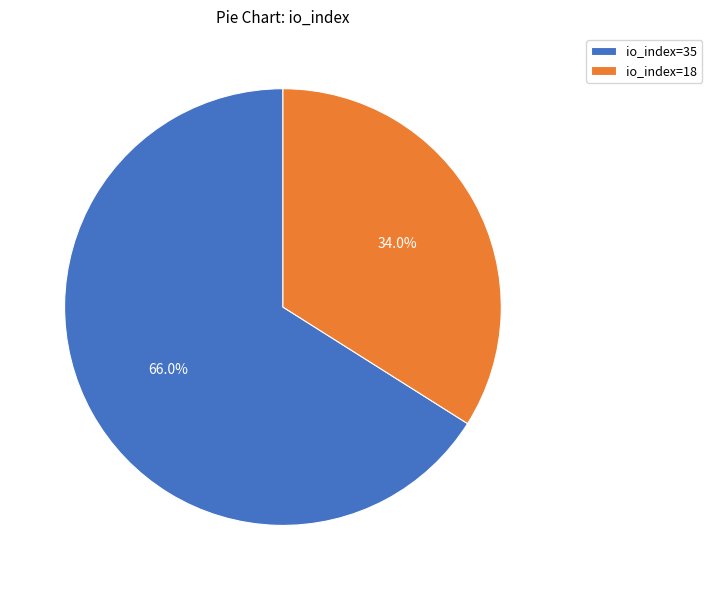

What percentage is the io_index=18 slice, to the nearest percent?

34%